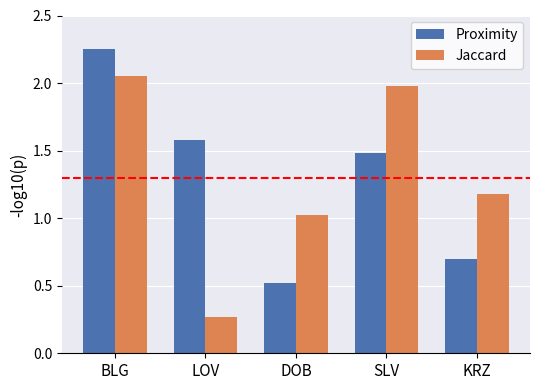

Is the value of Jaccard at BLG greater than the value of Proximity at KRZ?

Yes